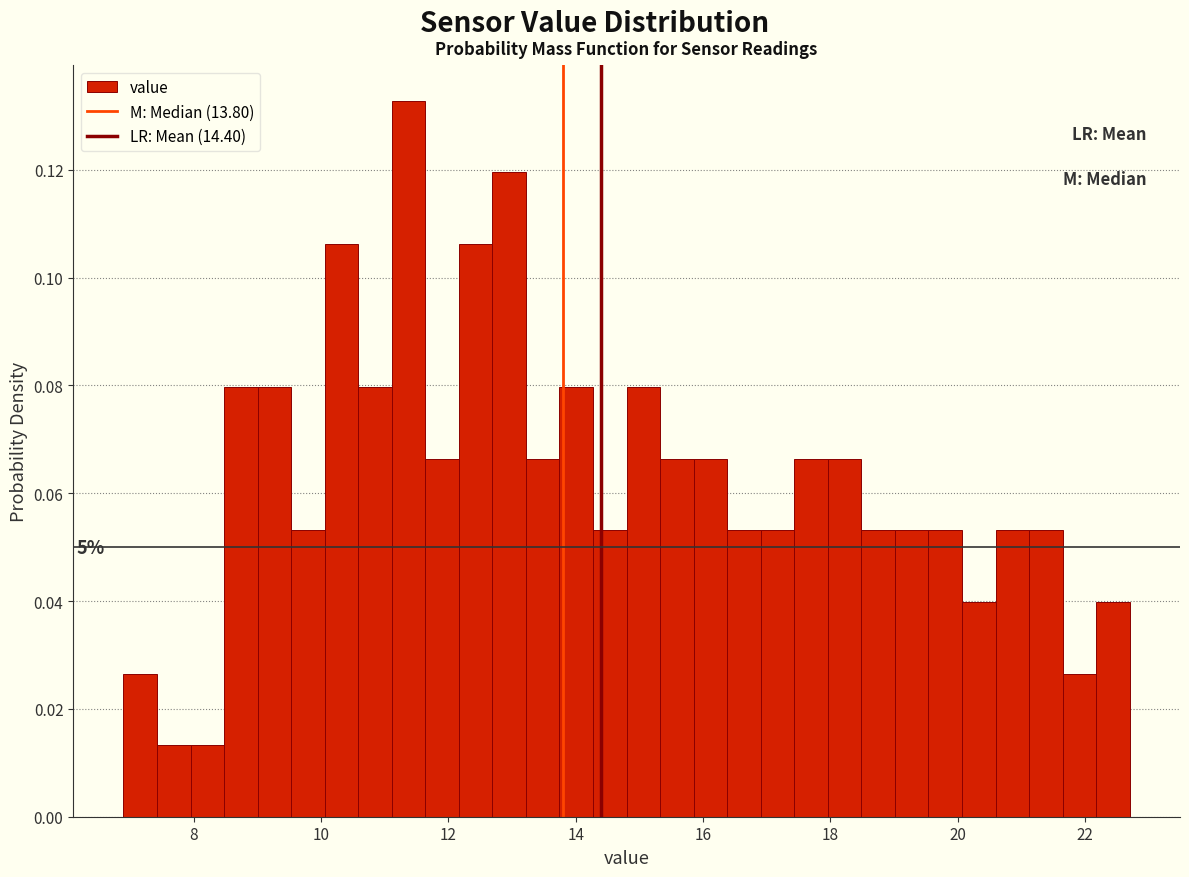

Read against the x-axis, roughly where is the centre of the tallest bar?

11.4